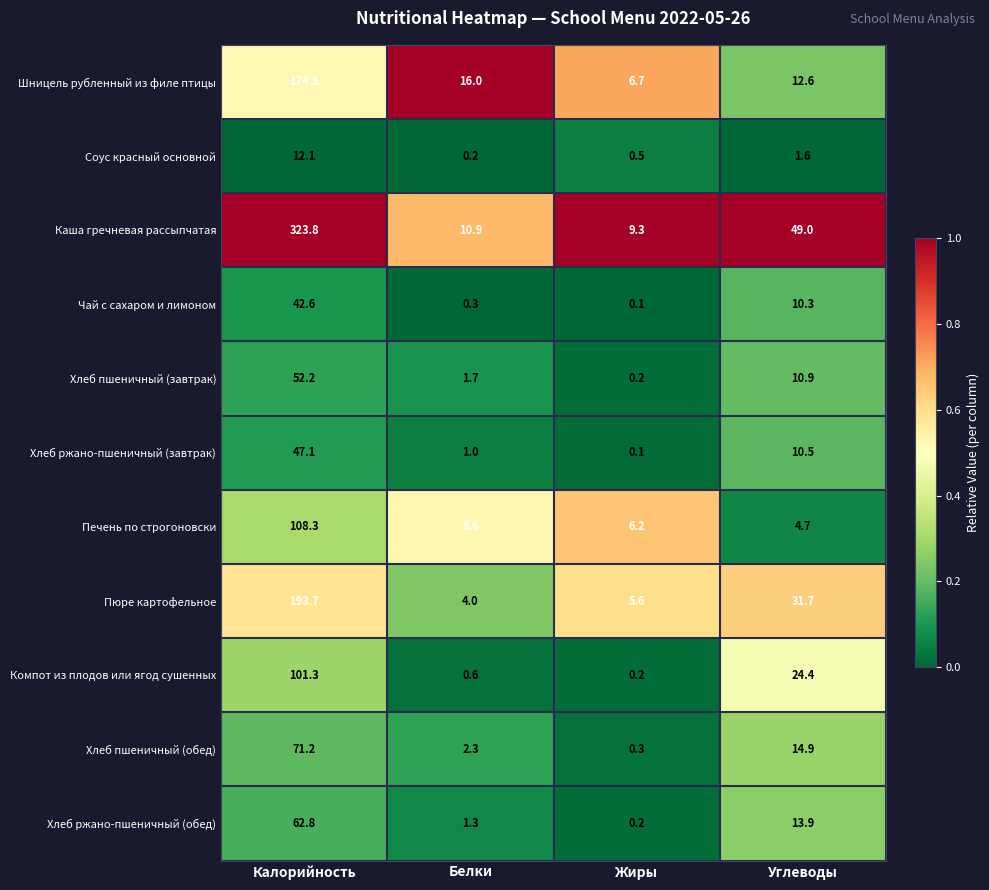

How many categories are shown in the chart?

4